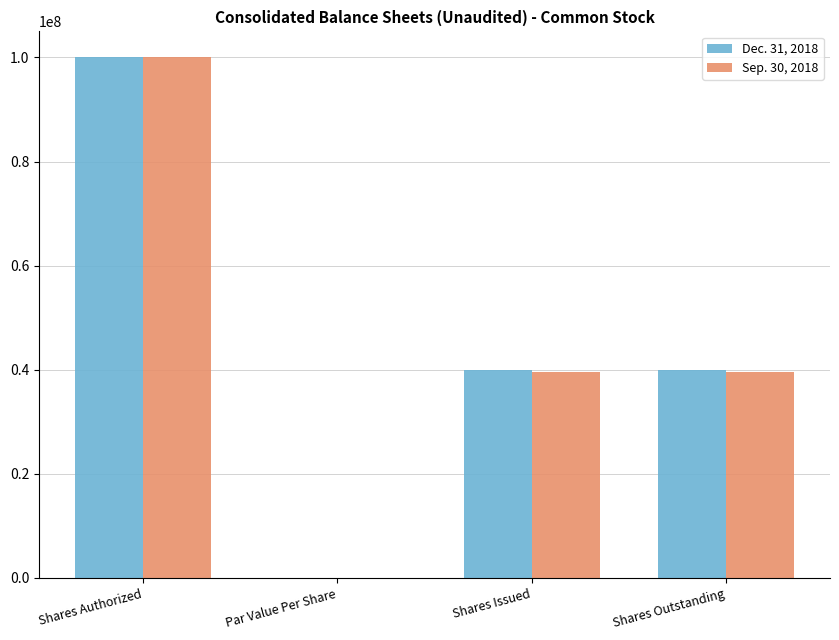

Is it true that Dec. 31, 2018 equals 61157296.3 at Shares Issued?

False